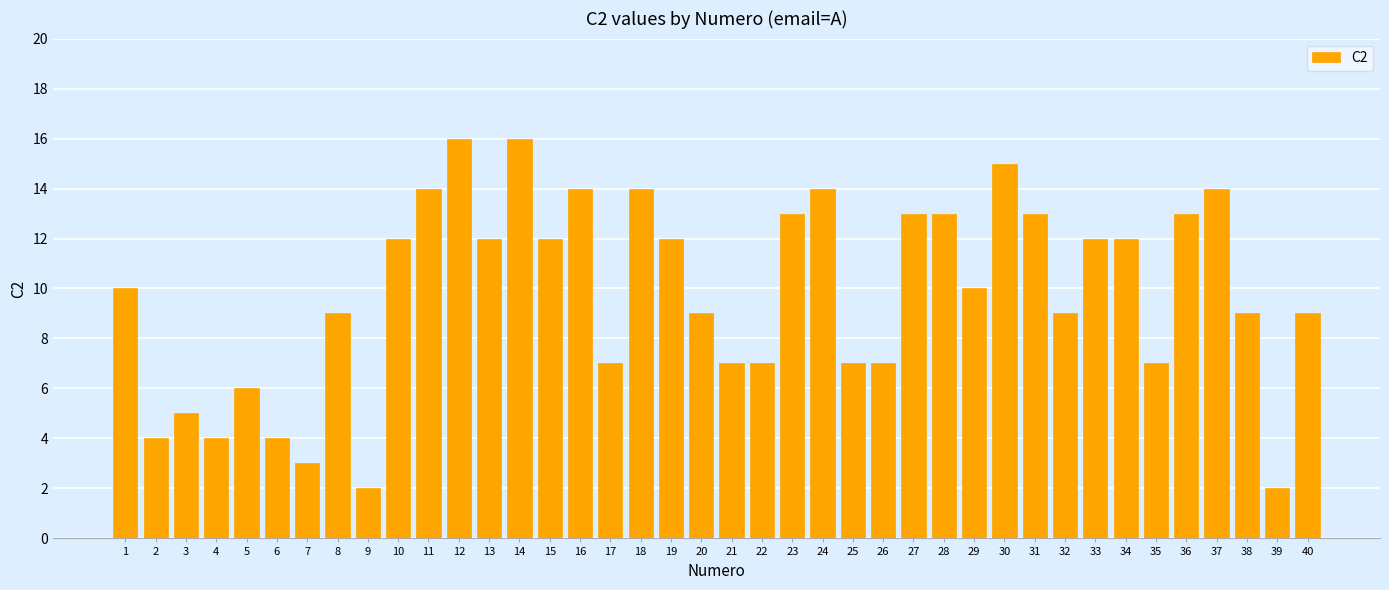

What is the sum of the values at 21 and 12?

23